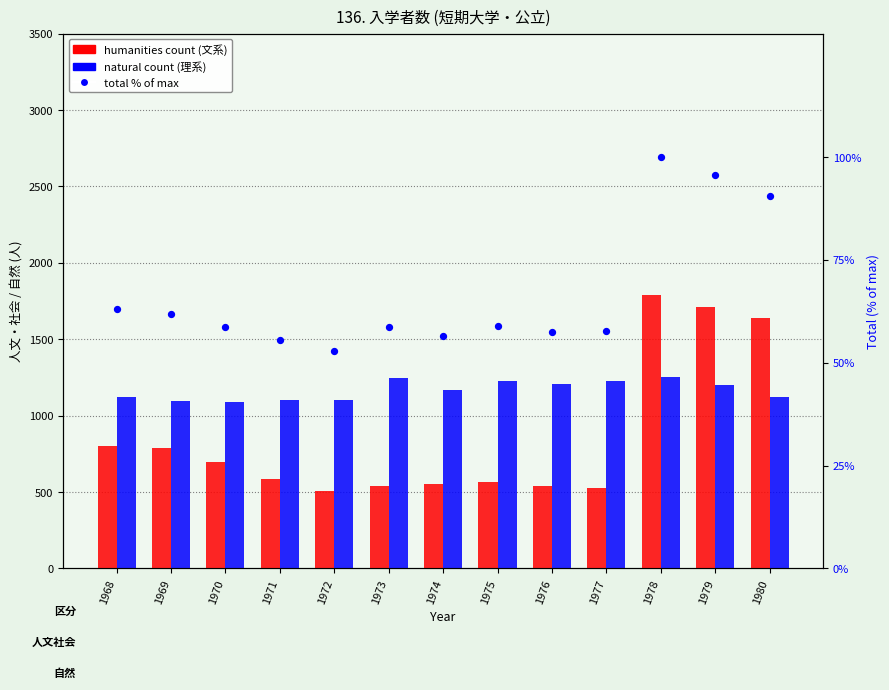

Which series reaches the maximum Y coordinate?

humanities (文系)